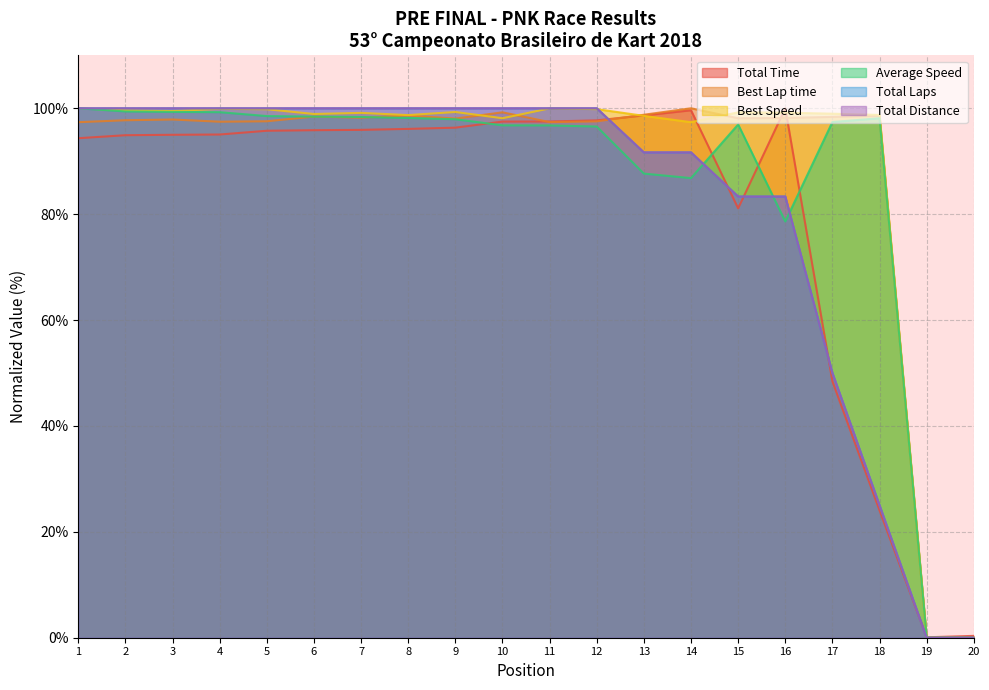

At which label does Average Speed first exceed 97?

1